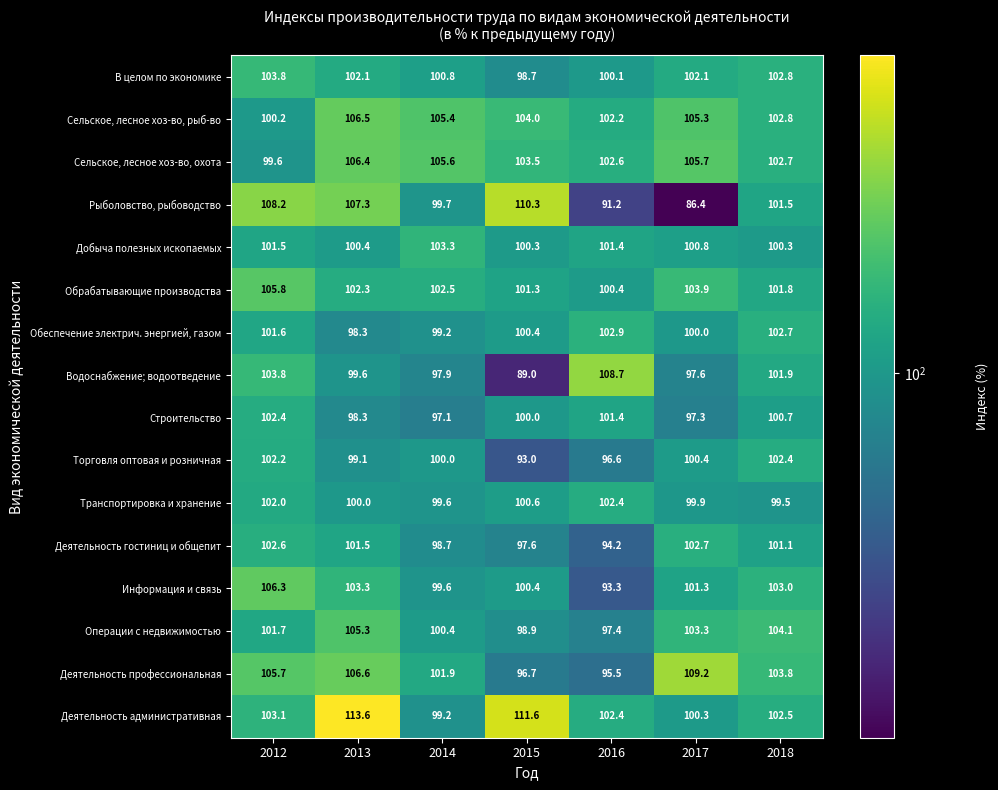

The value of Обрабатывающие производства at 2013 is 102.3. True or false?

True